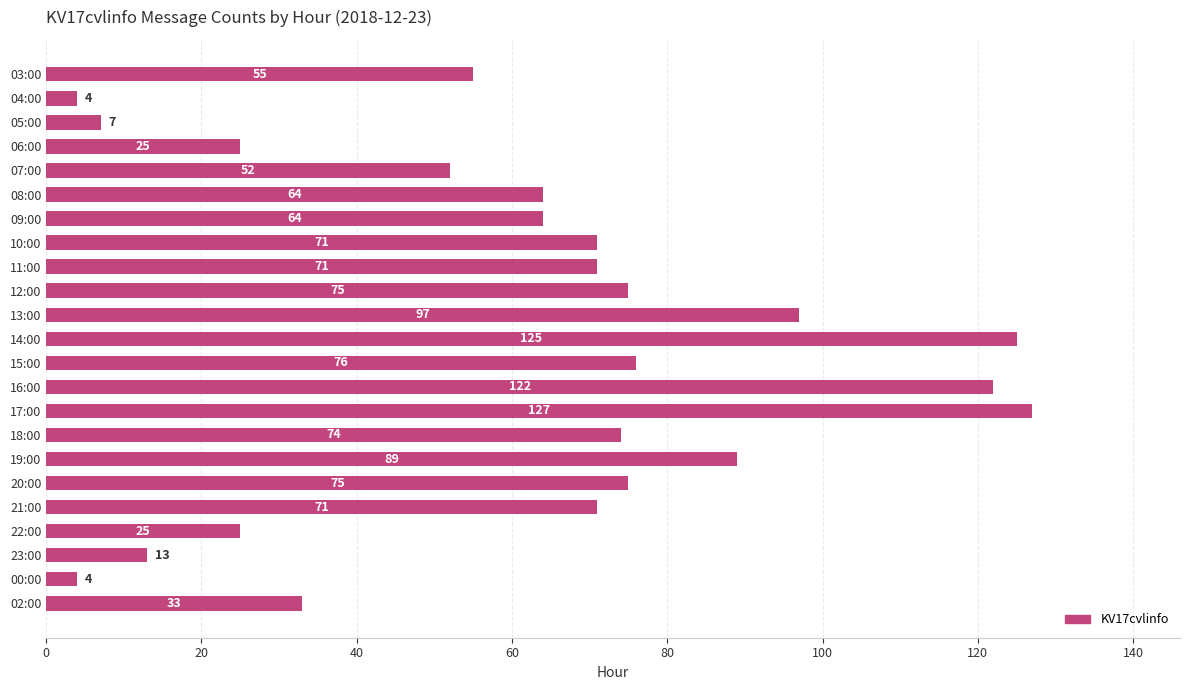

Is it true that the value at 20:00 is 75?

True